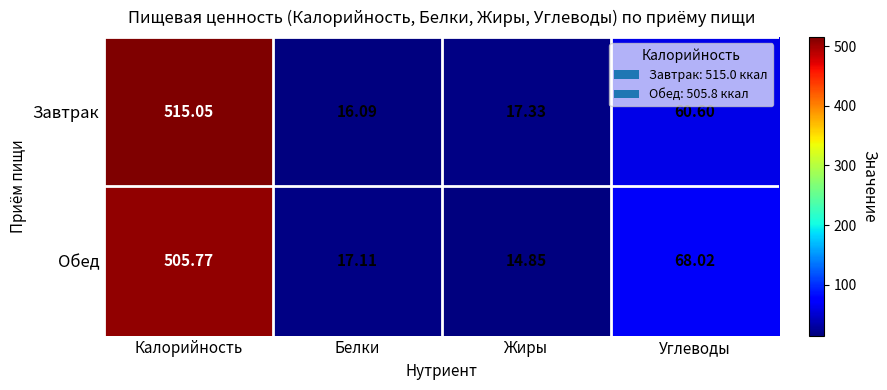

What is the total value across all series at Жиры?

32.2